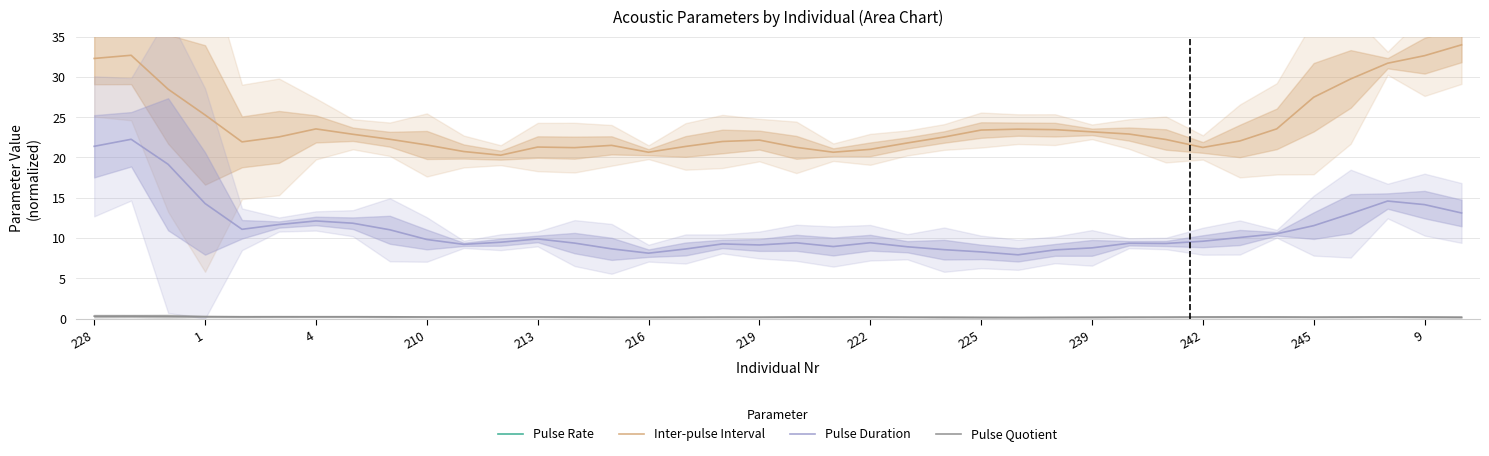

What is the total value across all series at 14?

2000.3